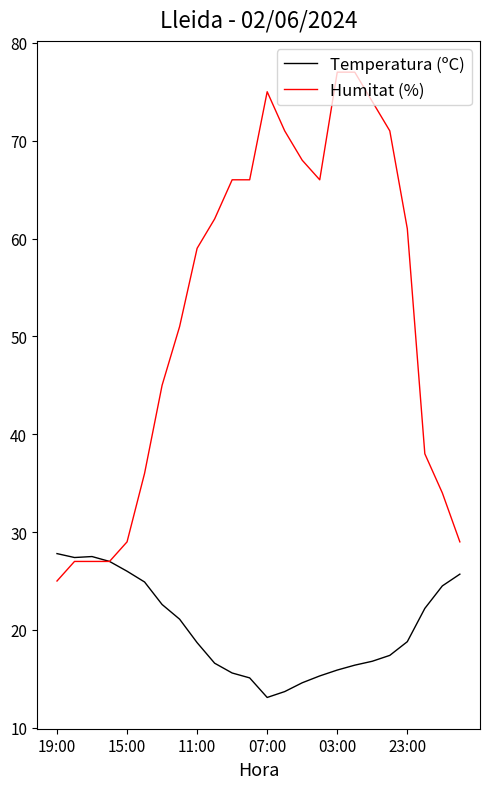

Which series has the largest range (max minus min)?

Humitat (%)